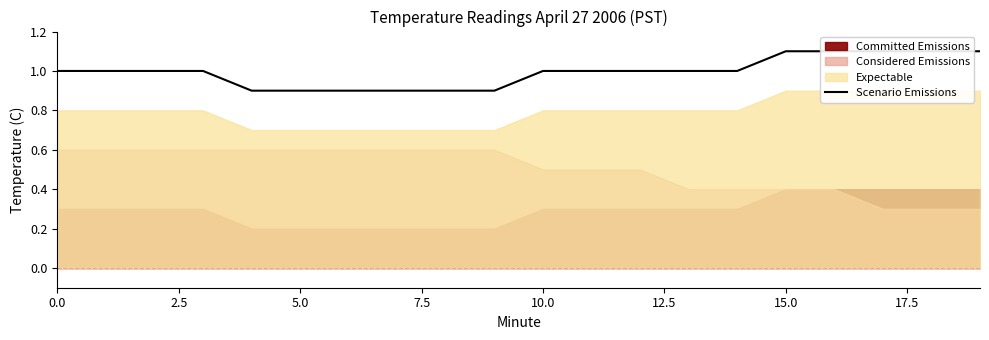

Which category has the lowest value across all series?

10.0